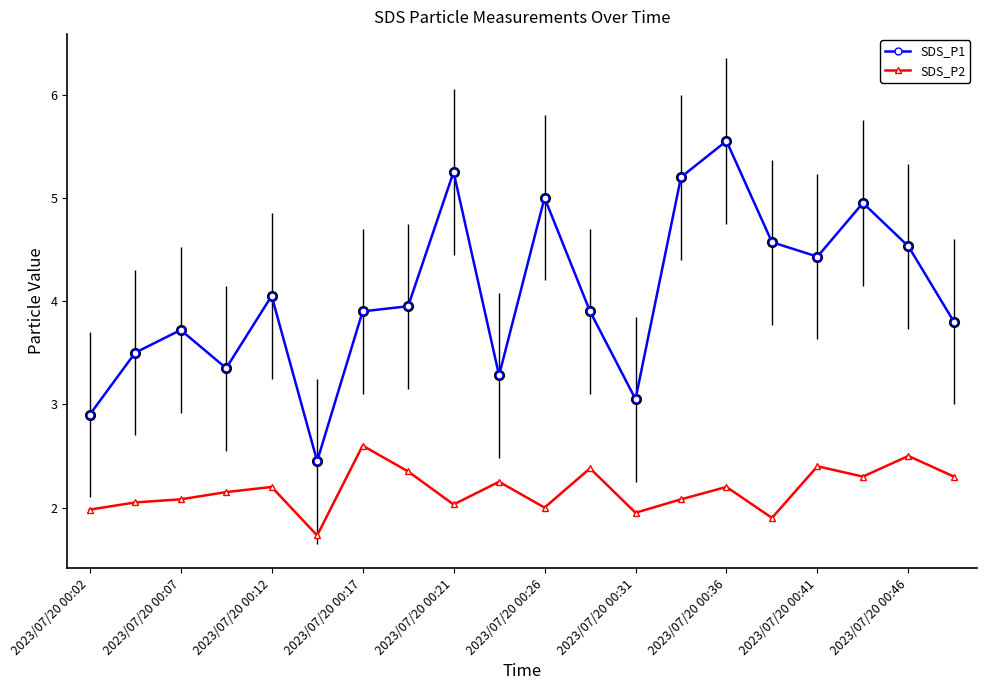

What is the average value of the SDS_P1 series?

4.1